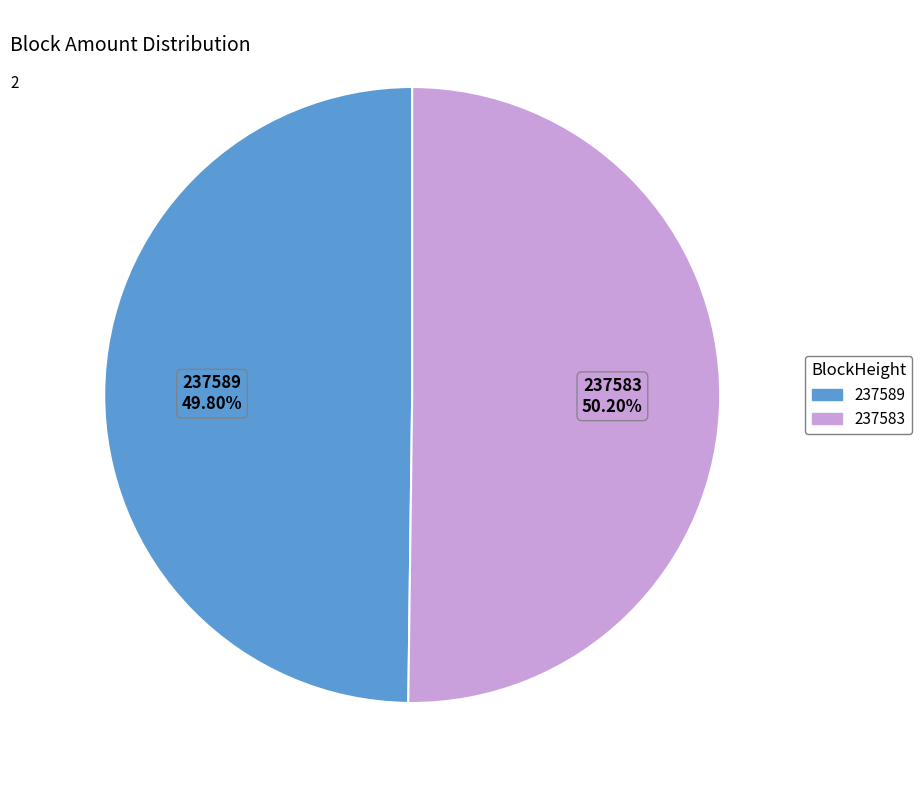

Is there a majority slice in this chart?

Yes